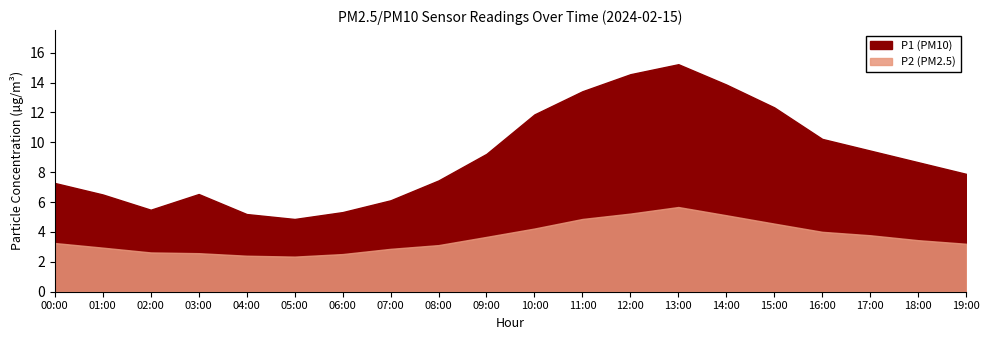

True or false: P2 and P1 intersect in this chart.

False